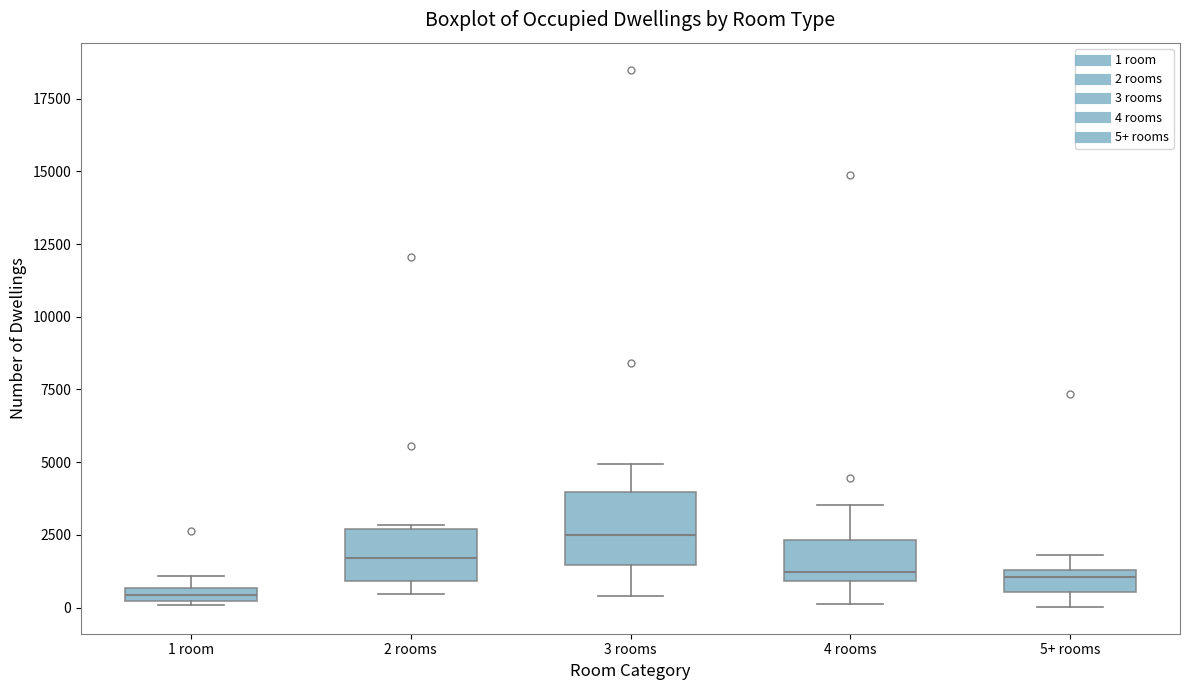

Where does the upper whisker of the box for 3 rooms end on the y-axis? The values are not printed on the chart, so give them approximately, as read against the axis.

5000